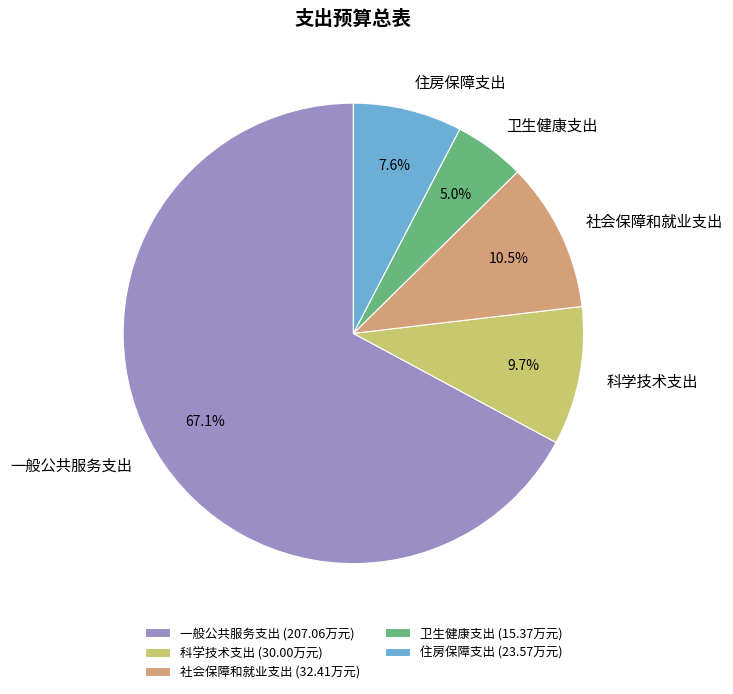

The 卫生健康支出 slice represents 5% of the pie. True or false?

True